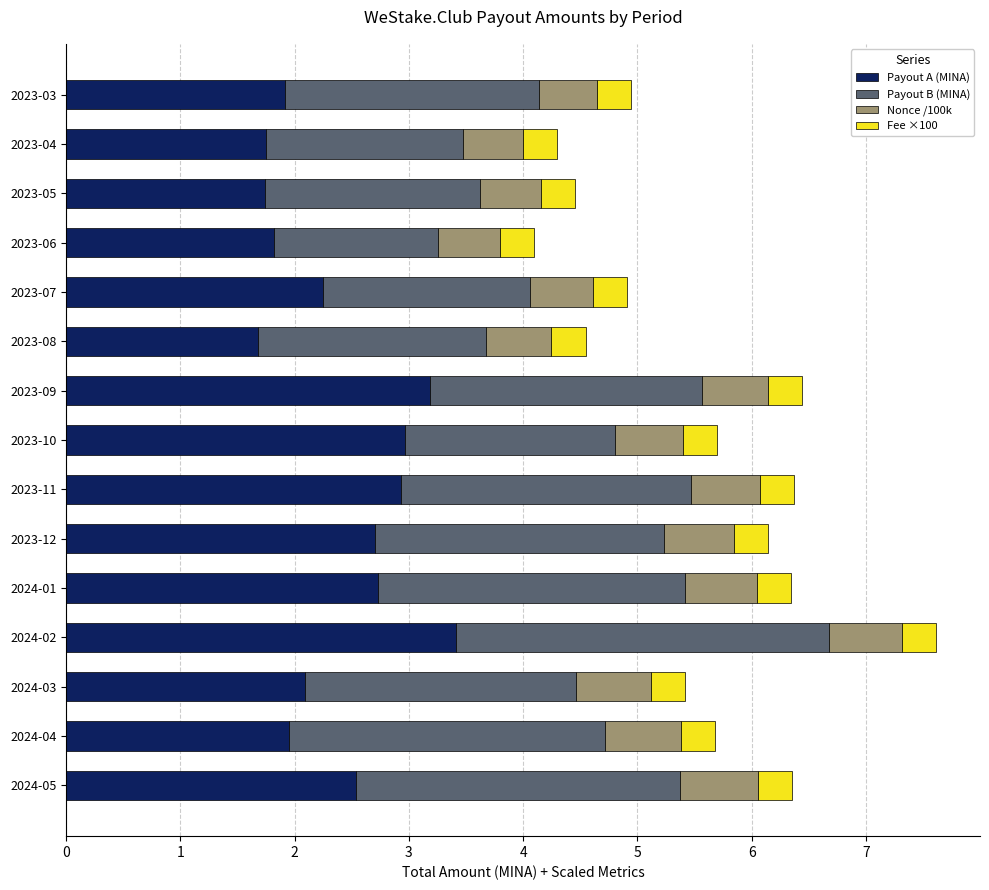

What is the highest value of the Payout A (MINA) series?

3.4